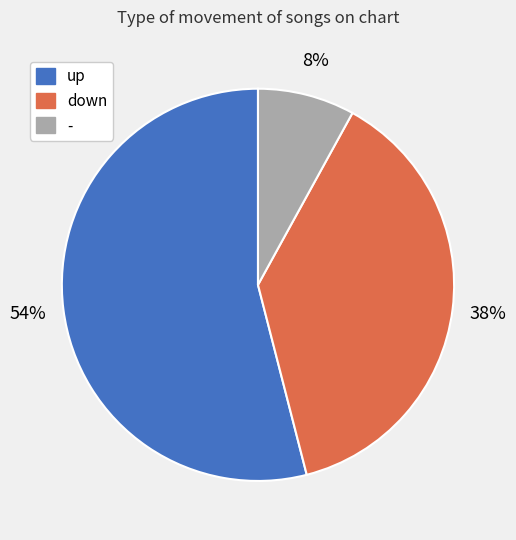

To the nearest percent, what is the difference between the up and - slice percentages?

46%